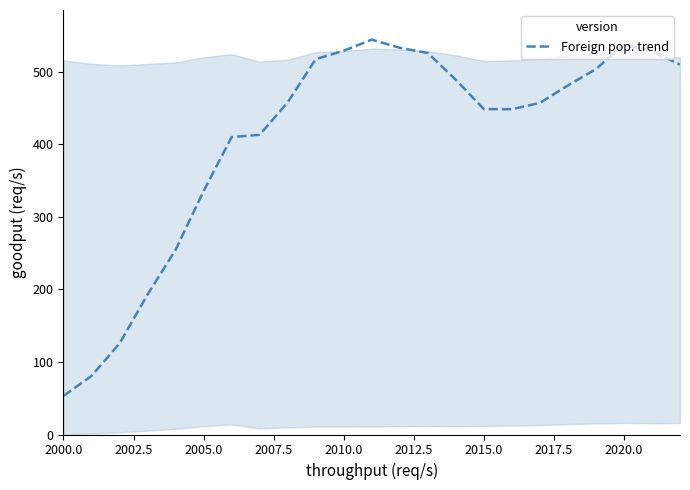

What is the greatest value displayed?

543.9